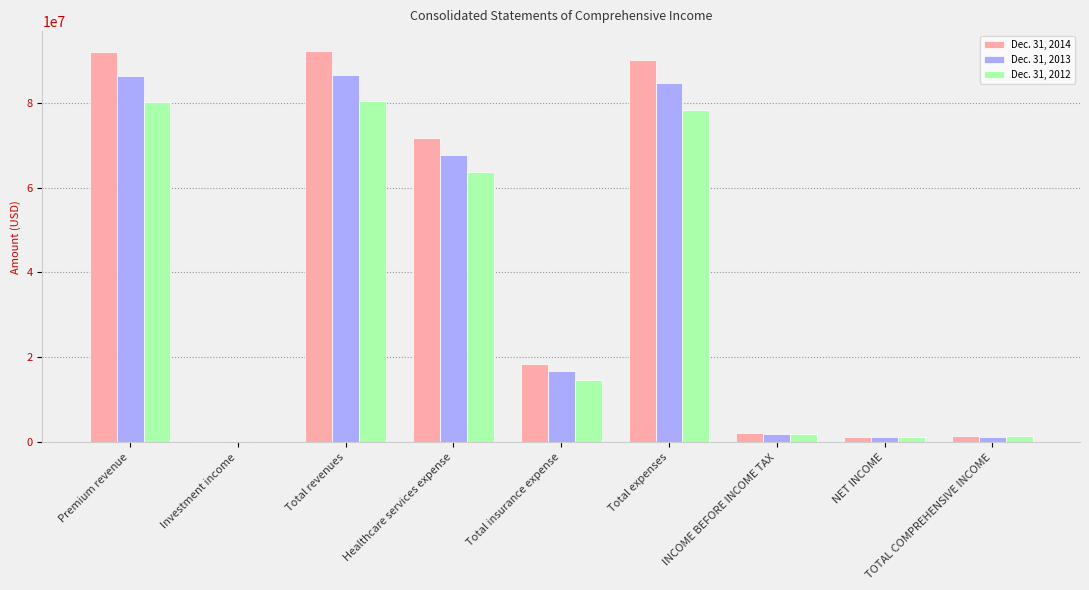

What is the sum of the Dec. 31, 2013 values at TOTAL COMPREHENSIVE INCOME and Total expenses?

85714147